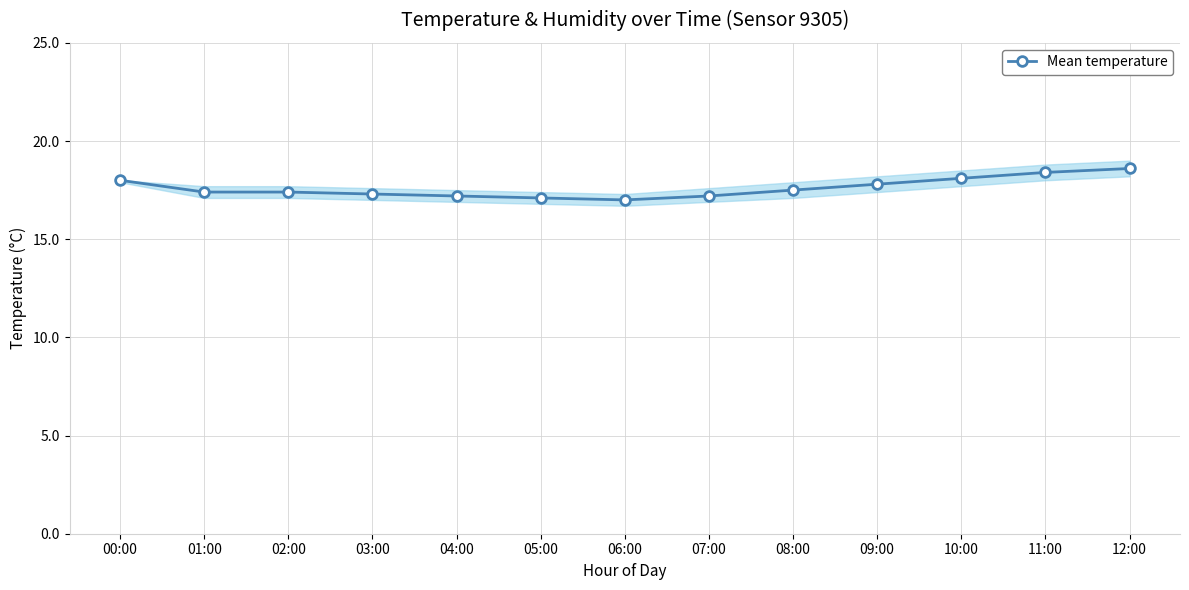

The value at 11:00 is 18.4. True or false?

True